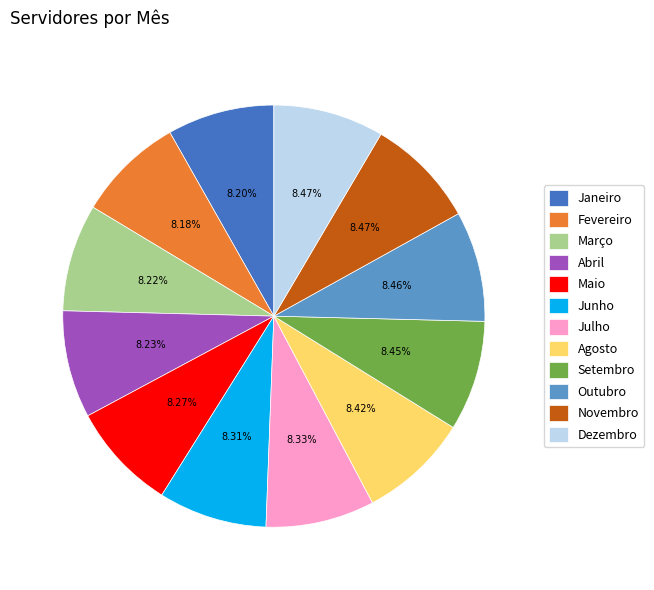

Combined, do Maio and Março account for over 50%?

No